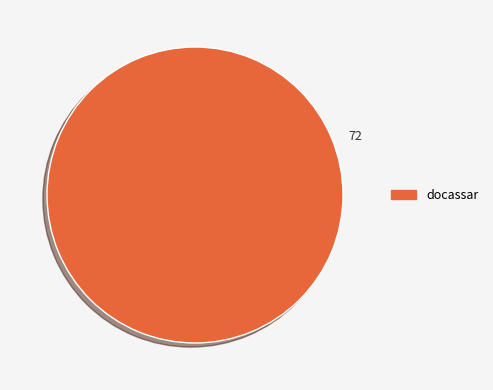

Is there a majority slice in this chart?

Yes